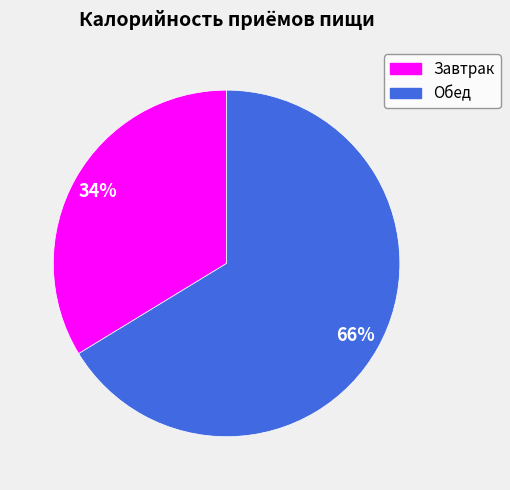

How many segments does this pie chart have?

2